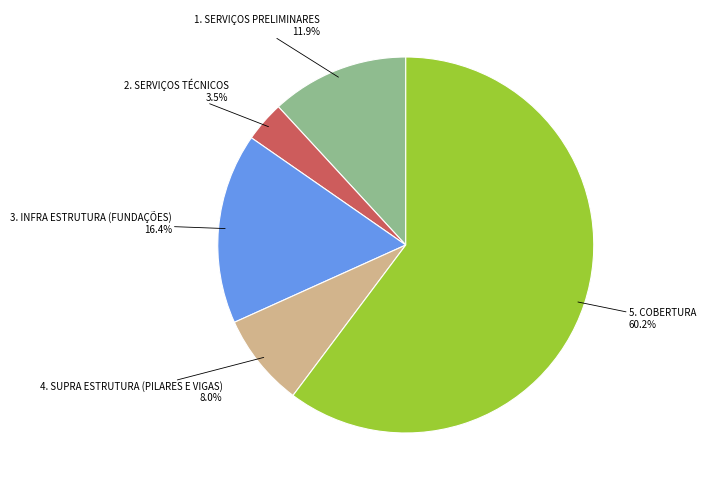

Is there any slice that represents more than half of the pie?

Yes